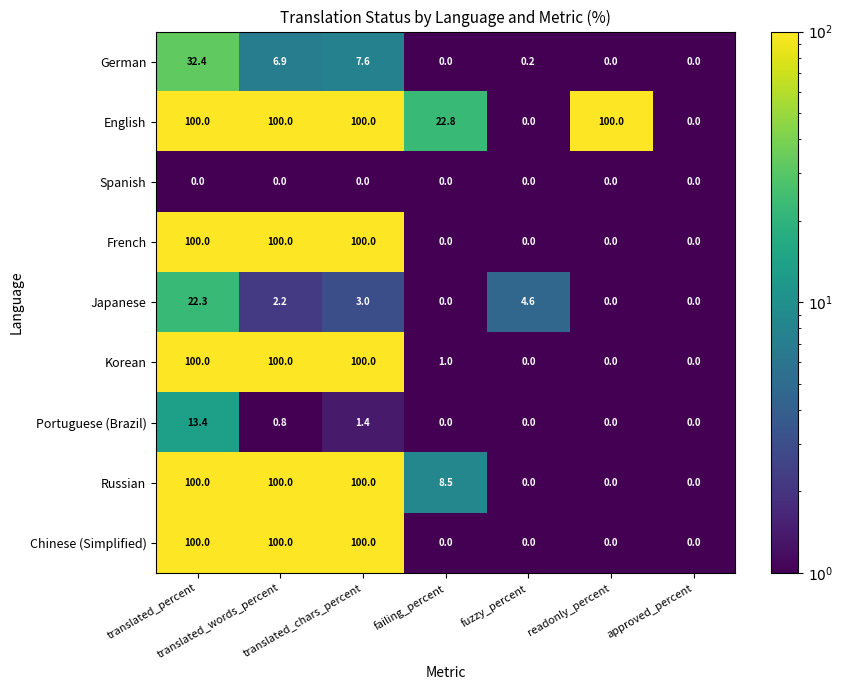

What is the total value across all series at readonly_percent?

100.0